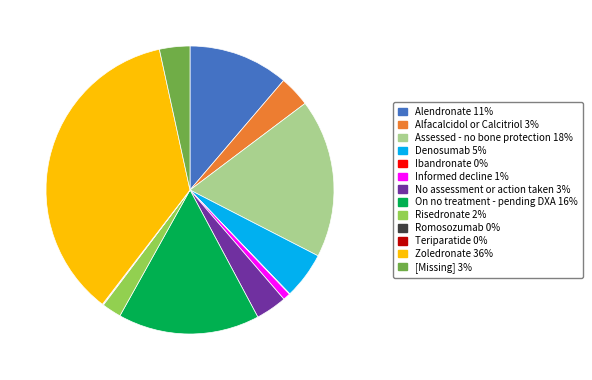

Is there a majority slice in this chart?

No